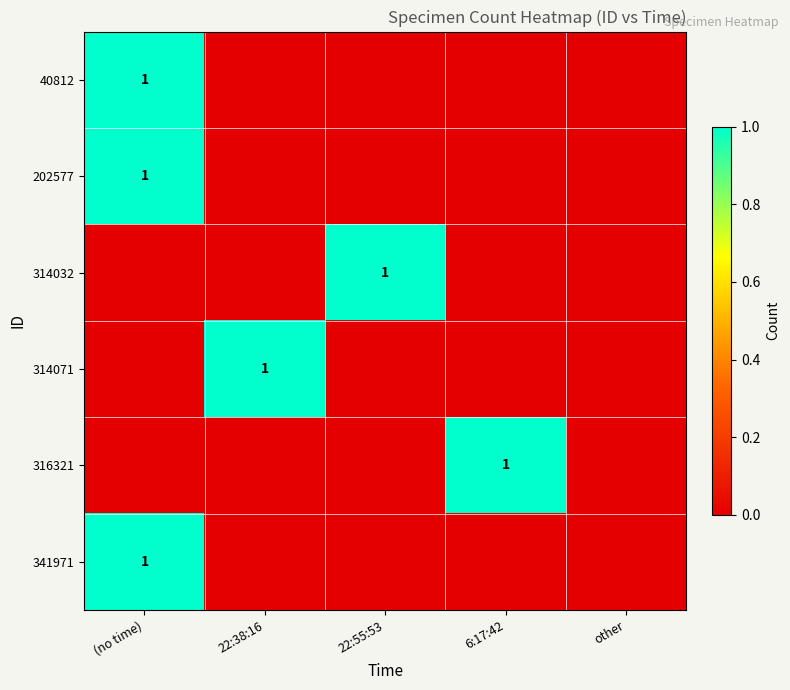

The 341971 series shows 2 at (no time). True or false?

False